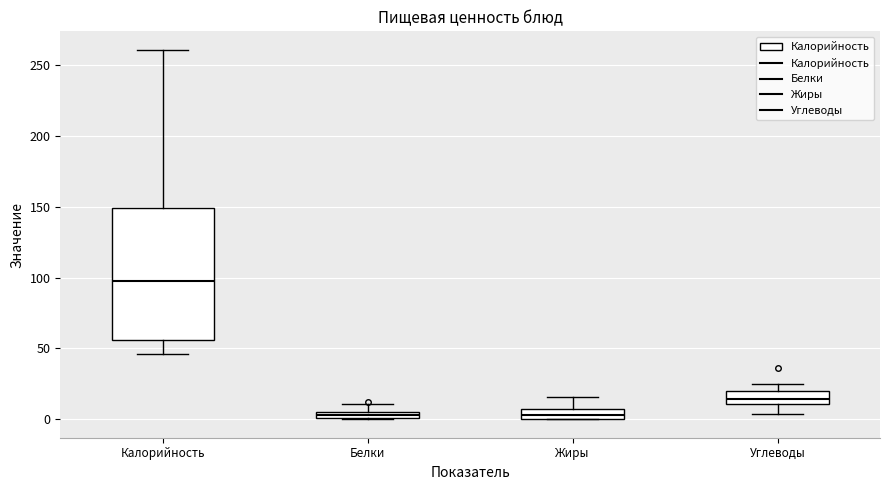

Where does the upper whisker of the box for Калорийность end on the y-axis? The values are not printed on the chart, so give them approximately, as read against the axis.

260